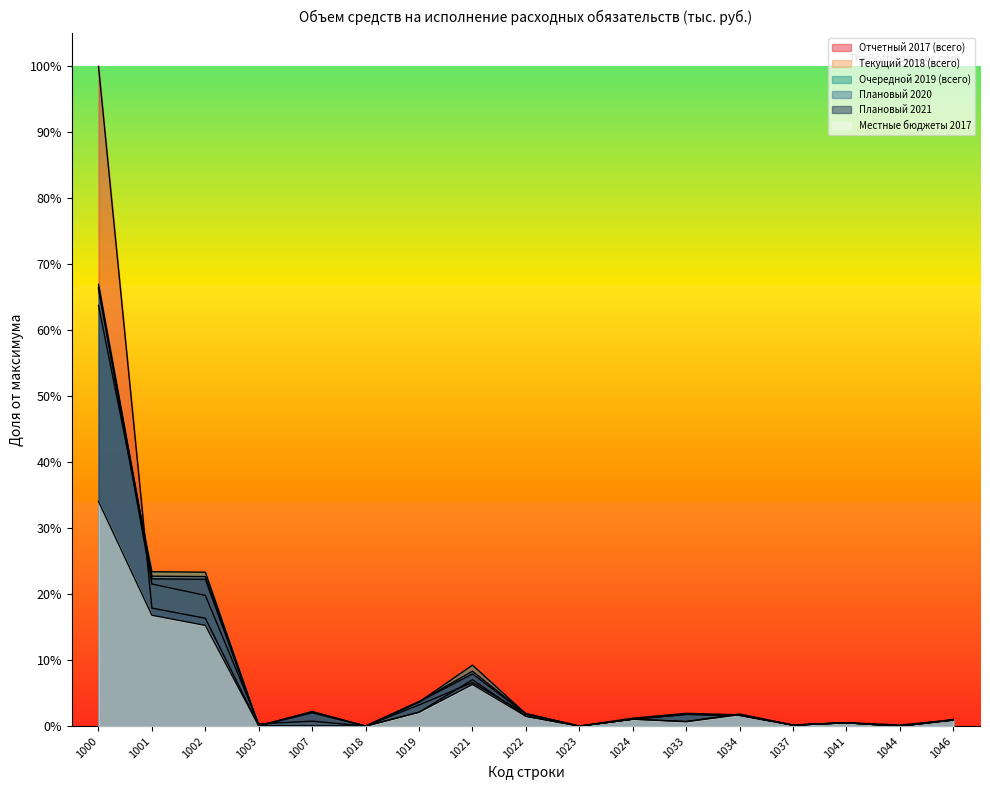

How many intersections are there between Плановый 2021 and Очередной 2019 (всего)?

5